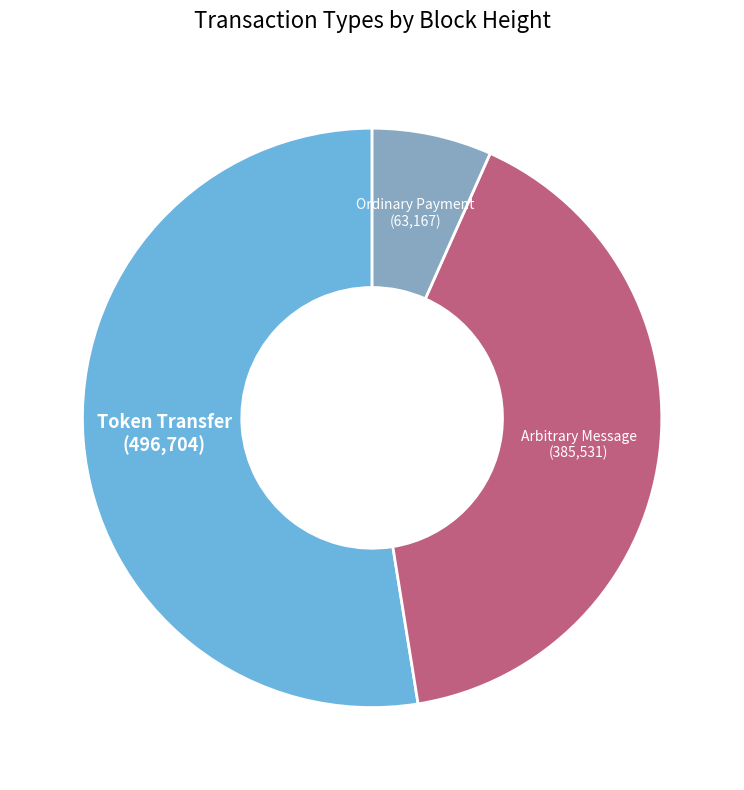

True or false: Token Transfer accounts for 53% of the total.

True